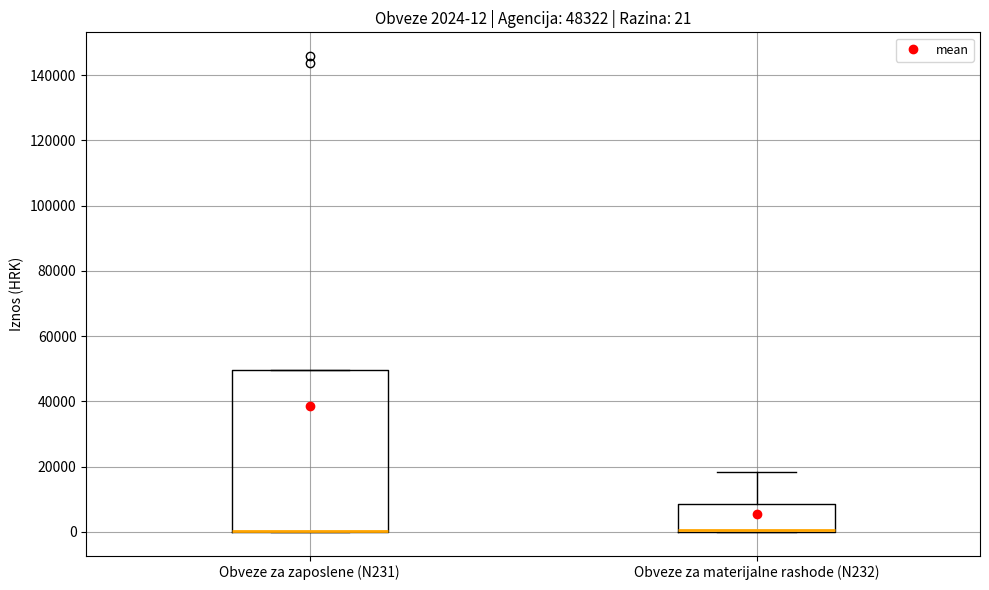

Which box is the tallest, from its lower edge to its upper edge?

Obveze za zaposlene (N231)